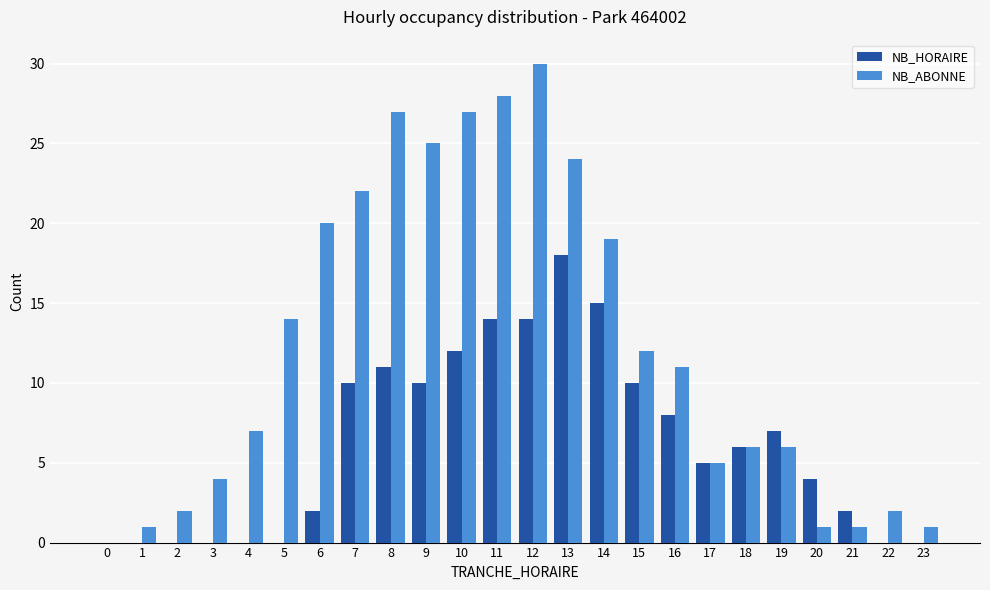

True or false: NB_HORAIRE has a value of 12 at 2.

False